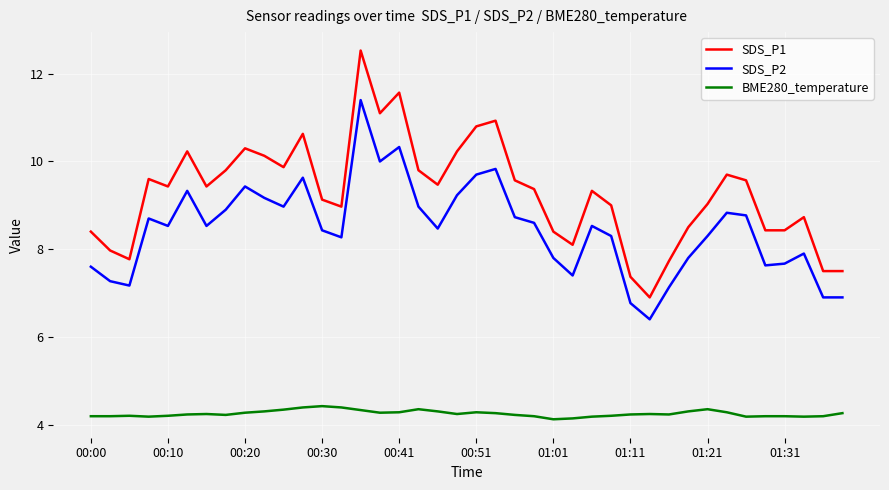

Which series has the widest spread of values?

SDS_P1